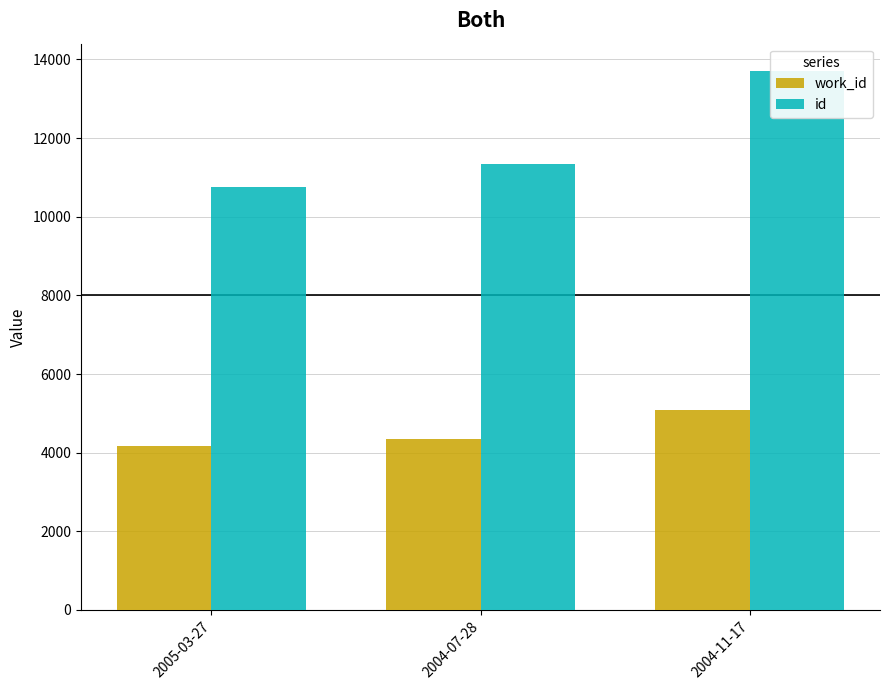

Which series changed the most between 2004-07-28 and 2004-11-17?

id